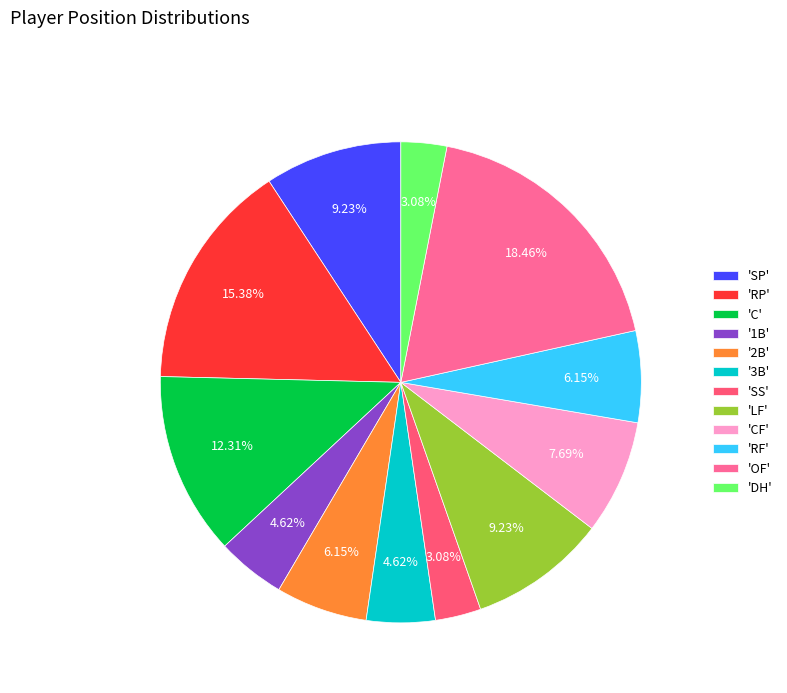

Count the number of slices in the pie.

12